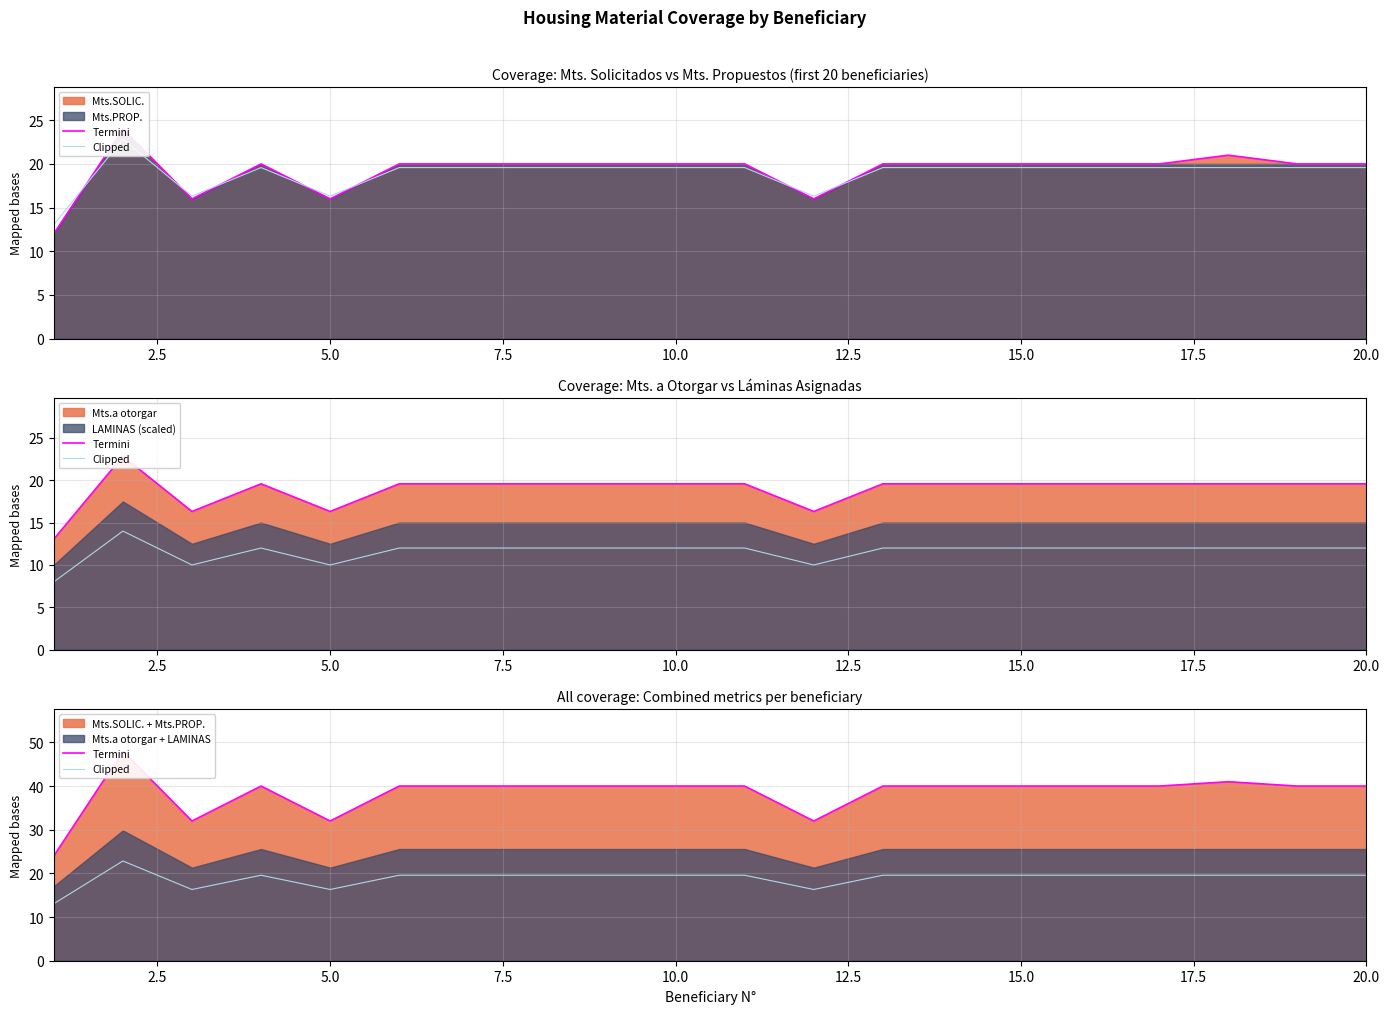

At how many categories does at least one series exceed 36?

16